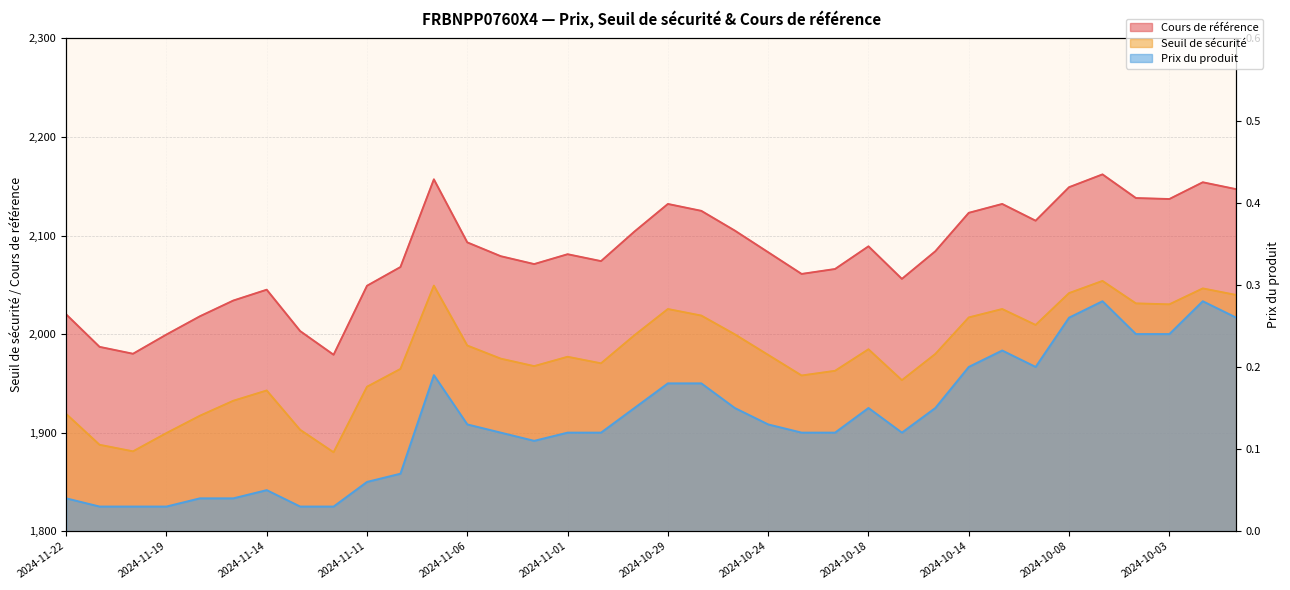

True or false: Cours de référence and Seuil de sécurité intersect in this chart.

False